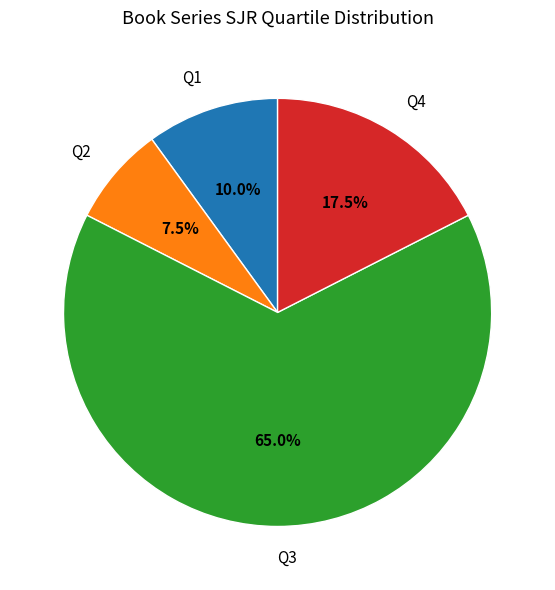

The Q3 slice represents 77% of the pie. True or false?

False